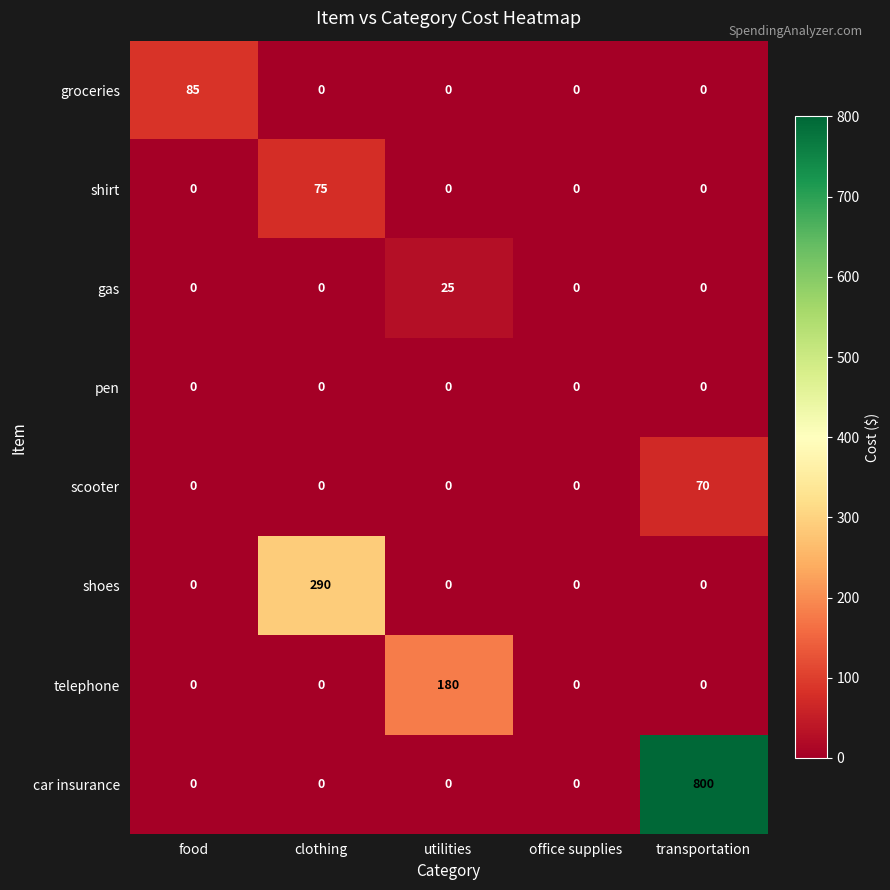

At which category is the sum across all series the highest?

transportation